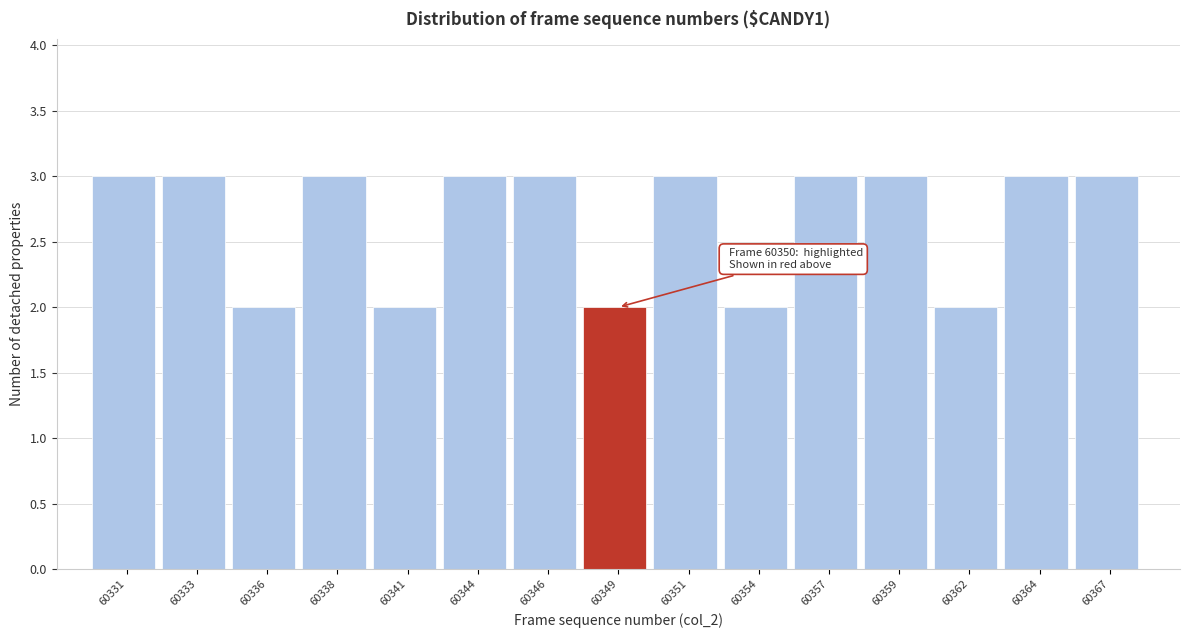

Reading right to left, extract all data points from this chart.

60367=3	60364=3	60362=2	60359=3	60357=3	60354=2	60351=3	60349=2	60346=3	60344=3	60341=2	60338=3	60336=2	60333=3	60331=3